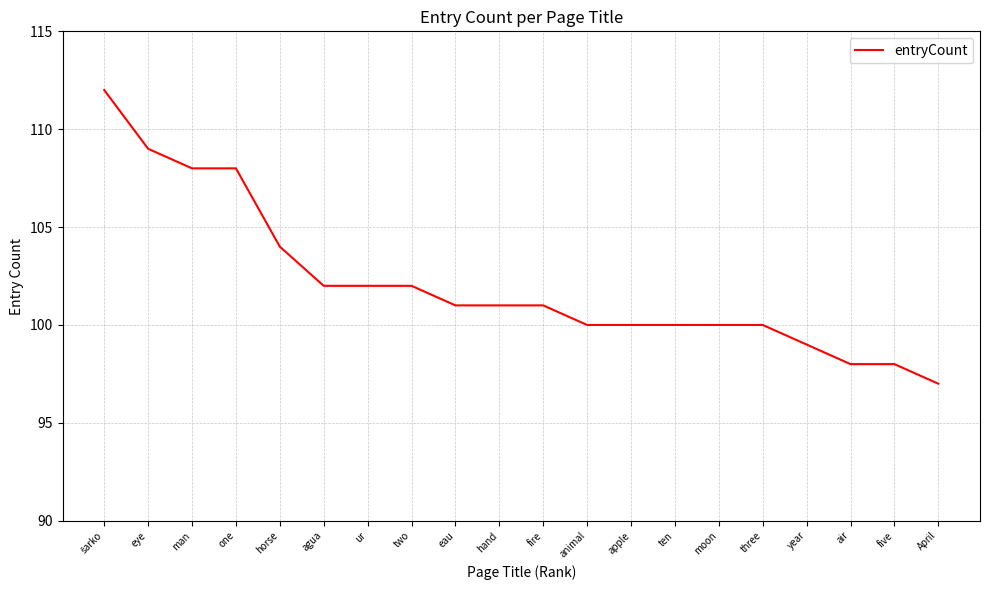

What is the difference between the values at ten and five?

2